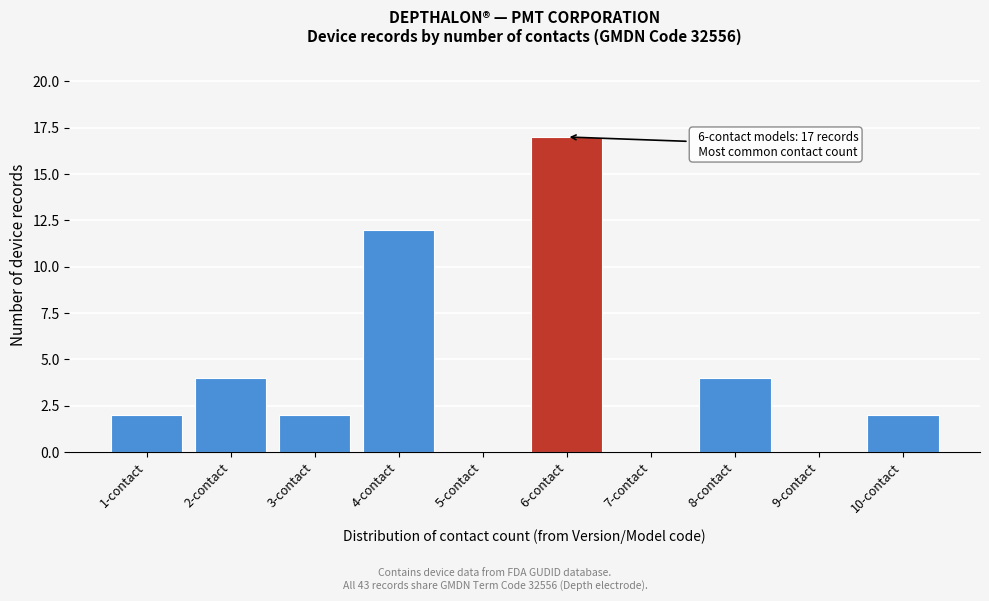

Reading left to right, transcribe all the data shown in this chart.

1-contact=2	2-contact=4	3-contact=2	4-contact=12	5-contact=0	6-contact=17	7-contact=0	8-contact=4	9-contact=0	10-contact=2